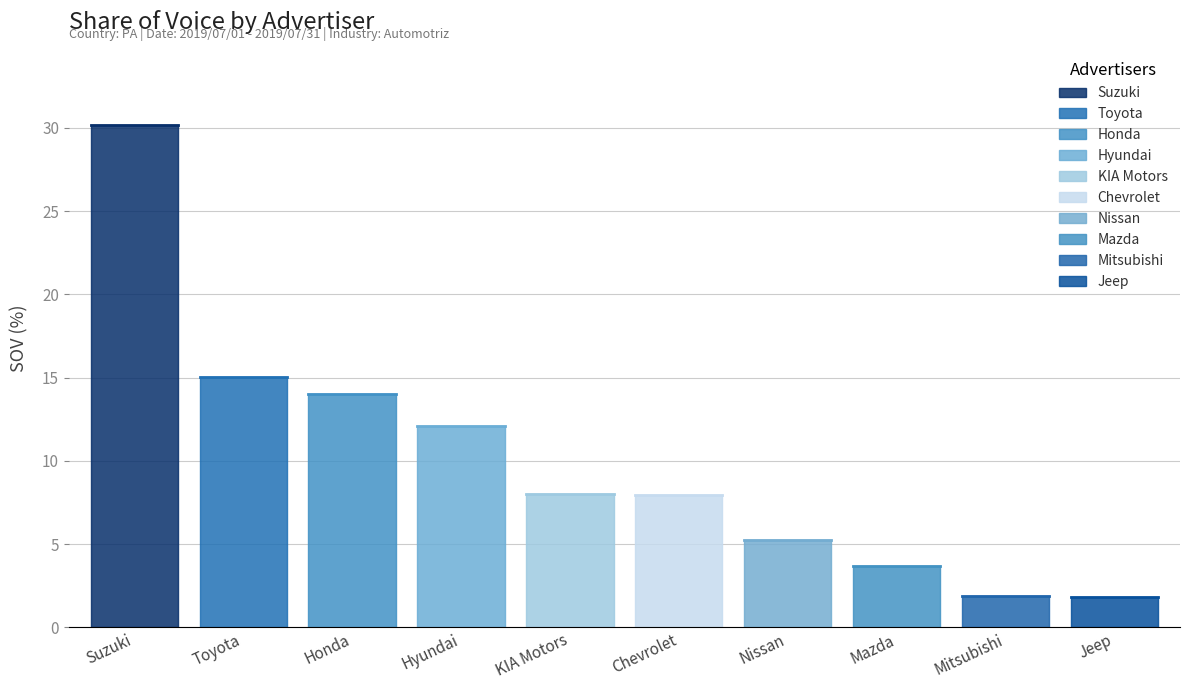

What is the difference between the maximum and minimum values?

28.3